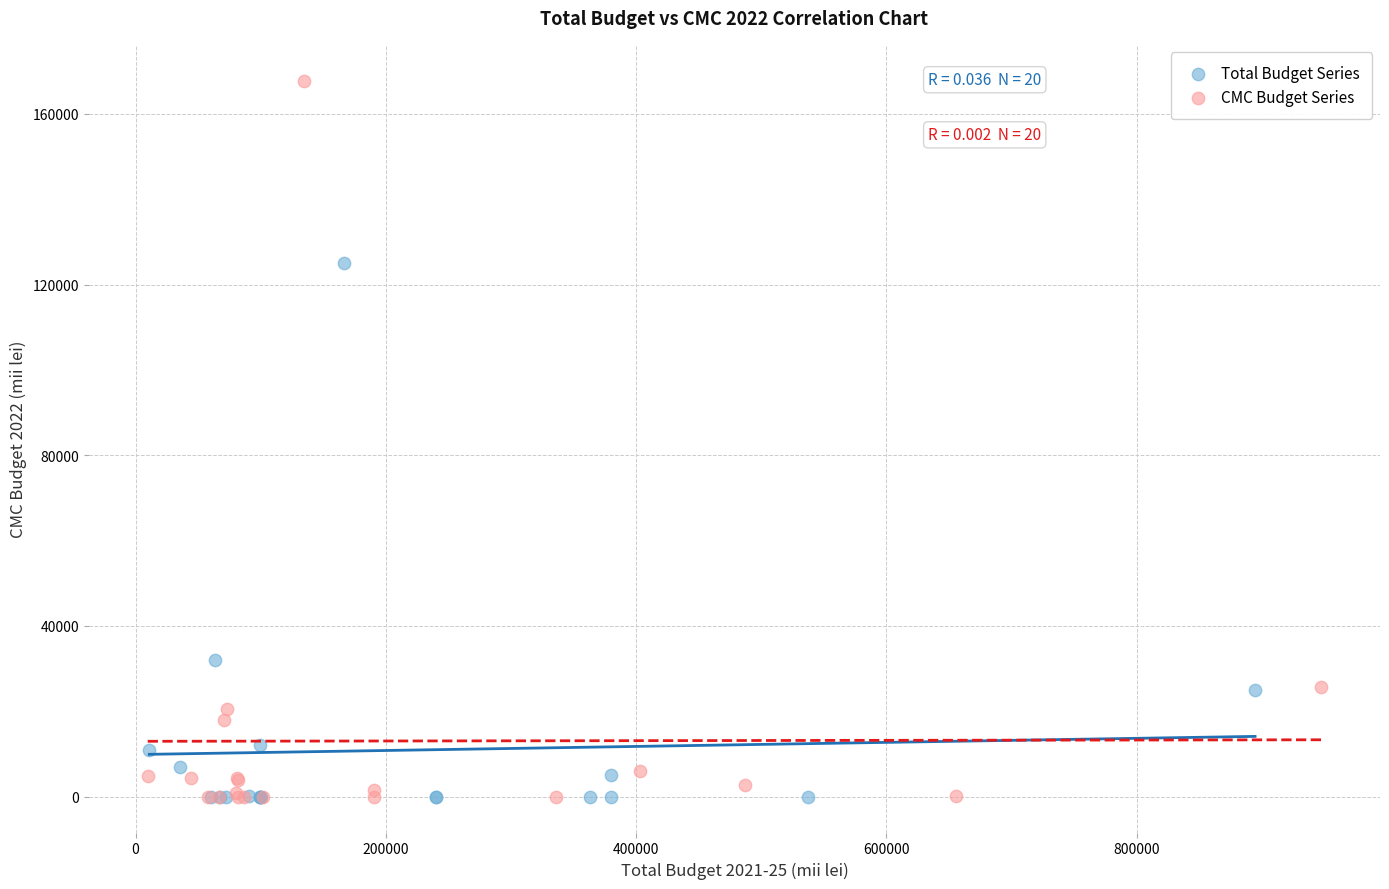

Which series contains the highest Y value?

CMC Budget Series